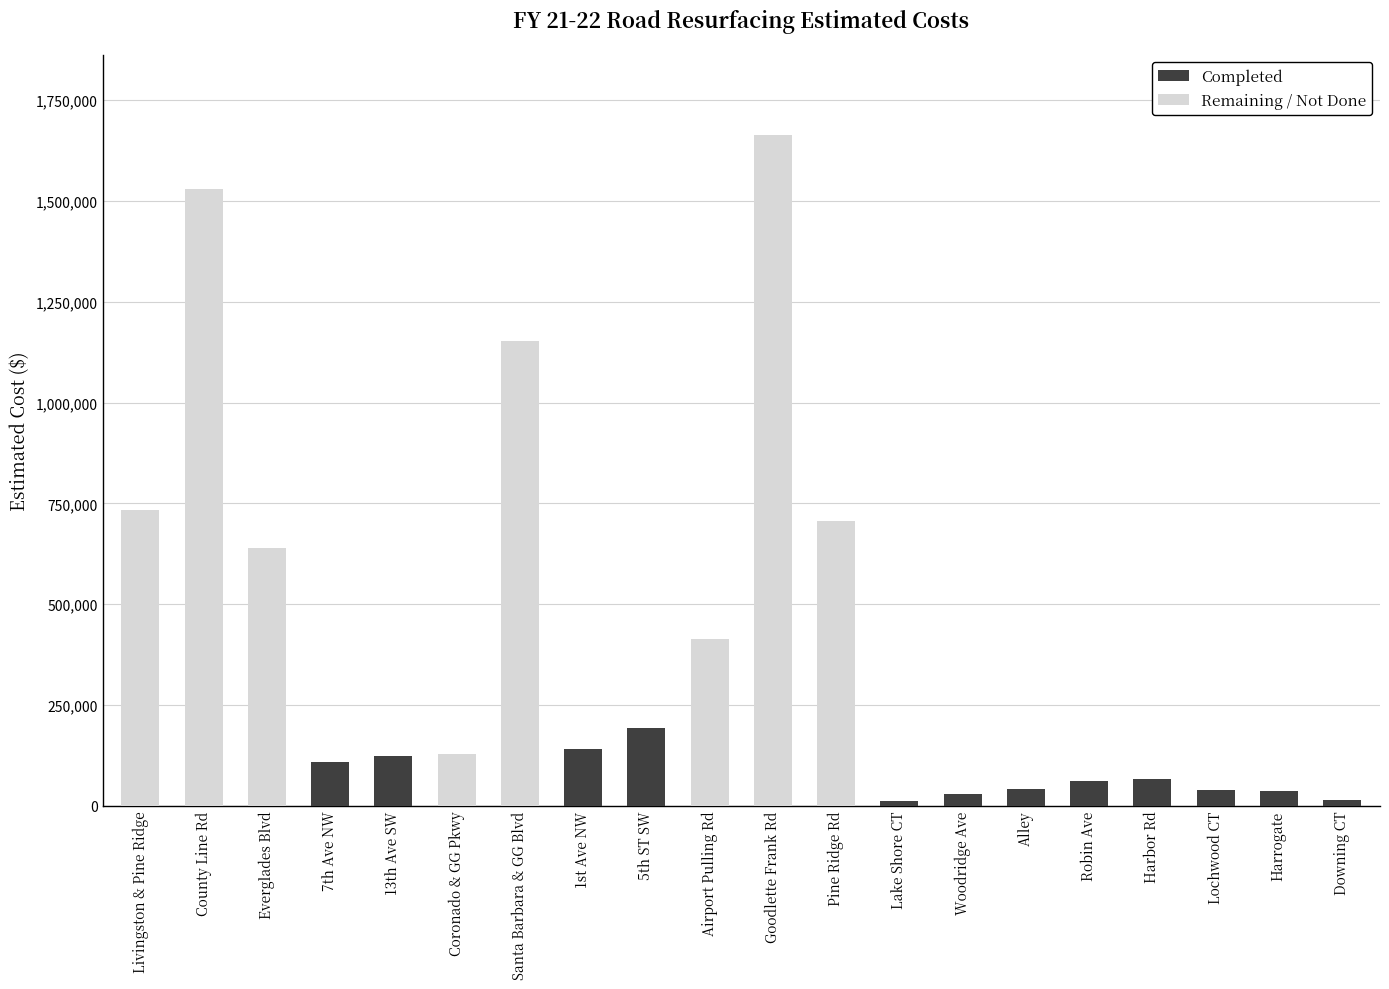

Does the chart contain stacked bars?

Yes